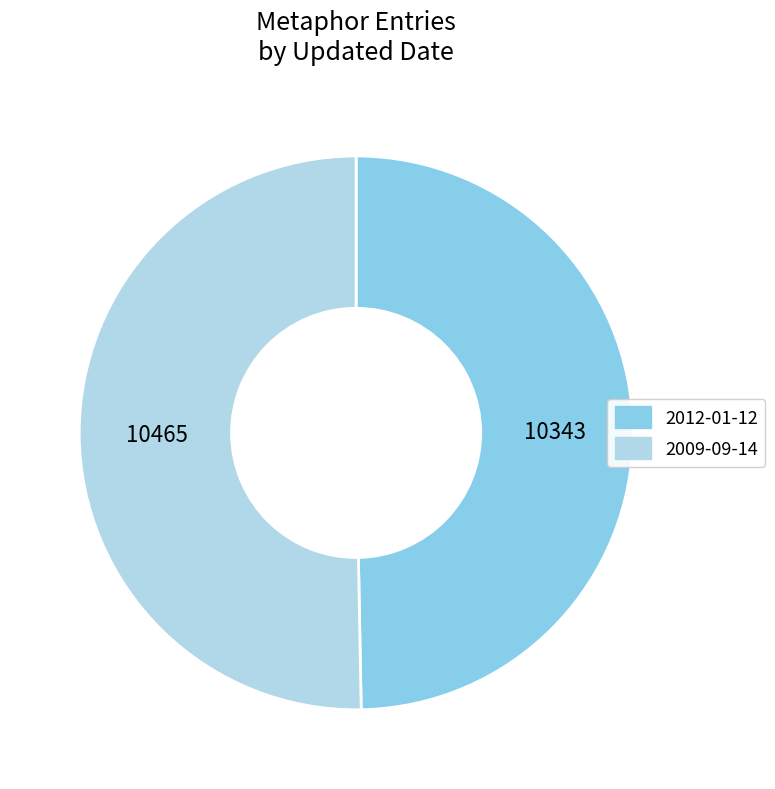

Do 2009-09-14 and 2012-01-12 together represent more than half of the pie?

Yes